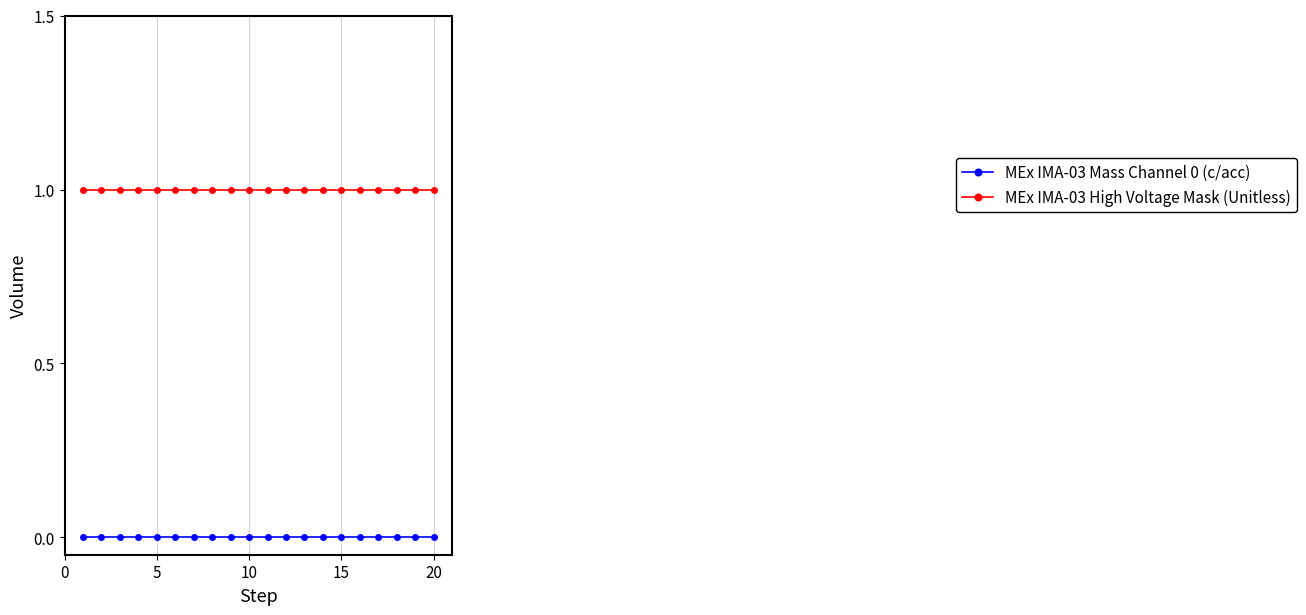

List the series in order of their peak value, highest first.

MEx IMA-03 High Voltage Mask (Unitless), MEx IMA-03 Mass Channel 0 (c/acc)